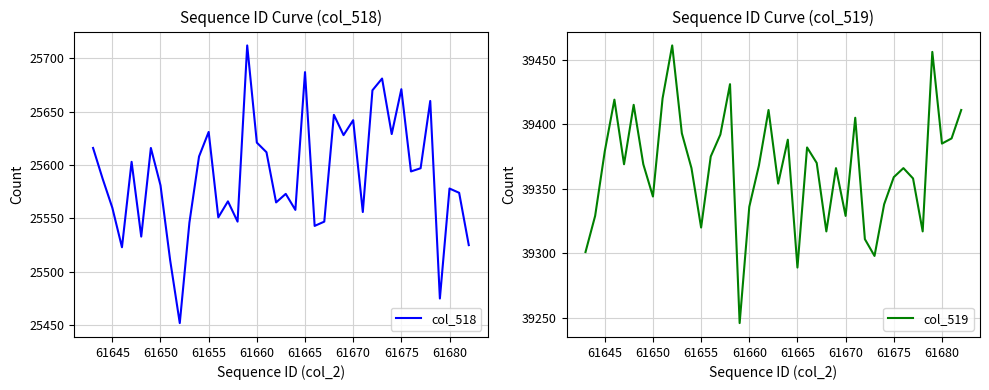

How many lines are shown in the chart?

2